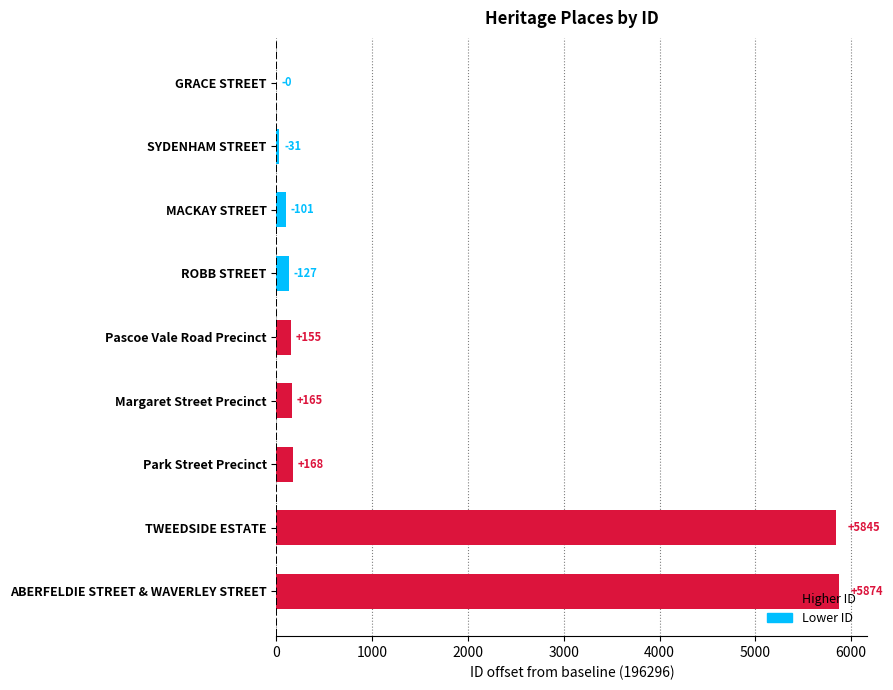

True or false: the data shows 127 at ROBB STREET.

True